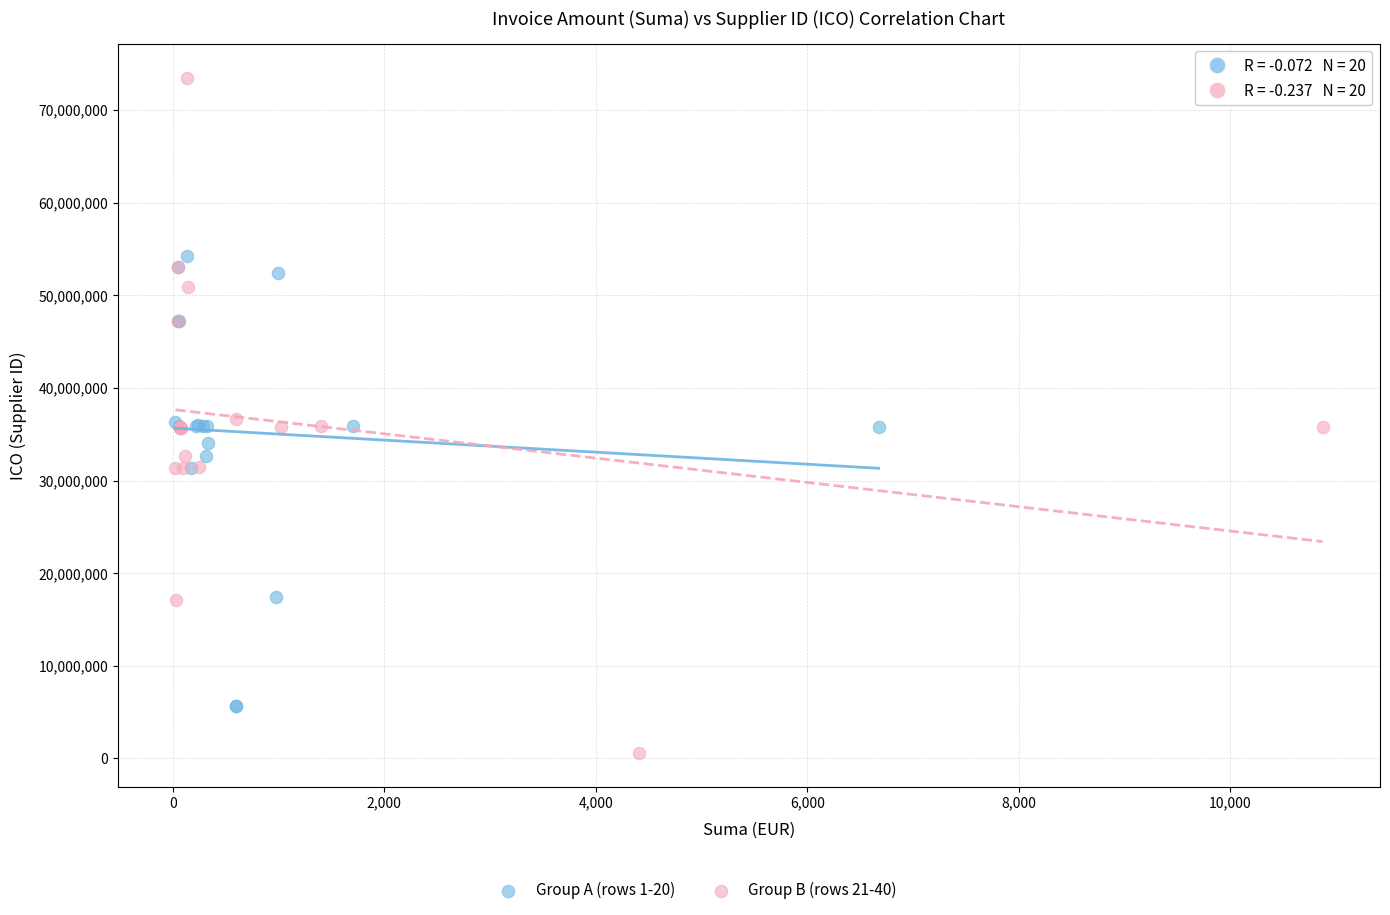

Which series contains the lowest Y value?

Group B (rows 21-40)